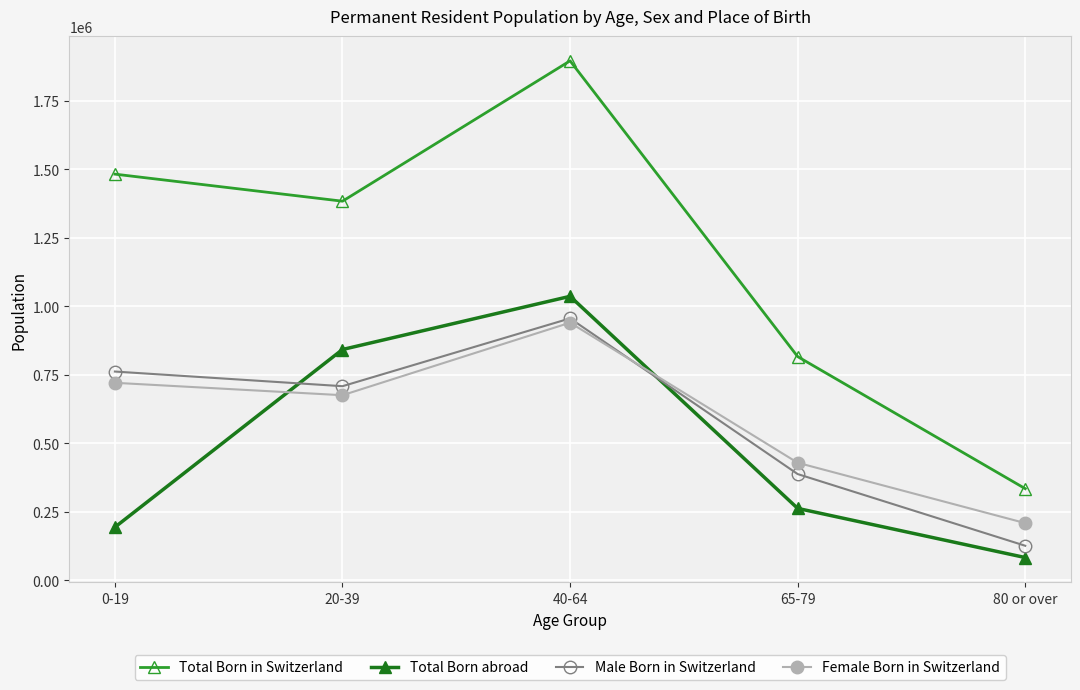

Reading left to right, extract all data points from this chart.

Total Born in Switzerland: 0-19=1481956	20-39=1383172	40-64=1895409	65-79=816057	80 or over=334138
Total Born abroad: 0-19=193547	20-39=841957	40-64=1036033	65-79=262128	80 or over=82729
Male Born in Switzerland: 0-19=761521	20-39=708043	40-64=955512	65-79=387407	80 or over=125745
Female Born in Switzerland: 0-19=720435	20-39=675129	40-64=939897	65-79=428650	80 or over=208393